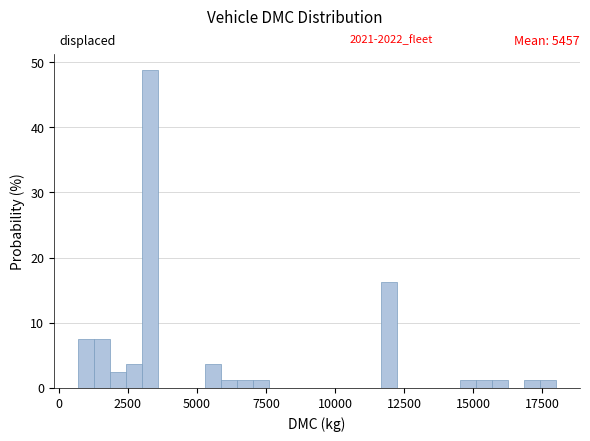

Read against the x-axis, roughly where is the centre of the tallest bar?

3500